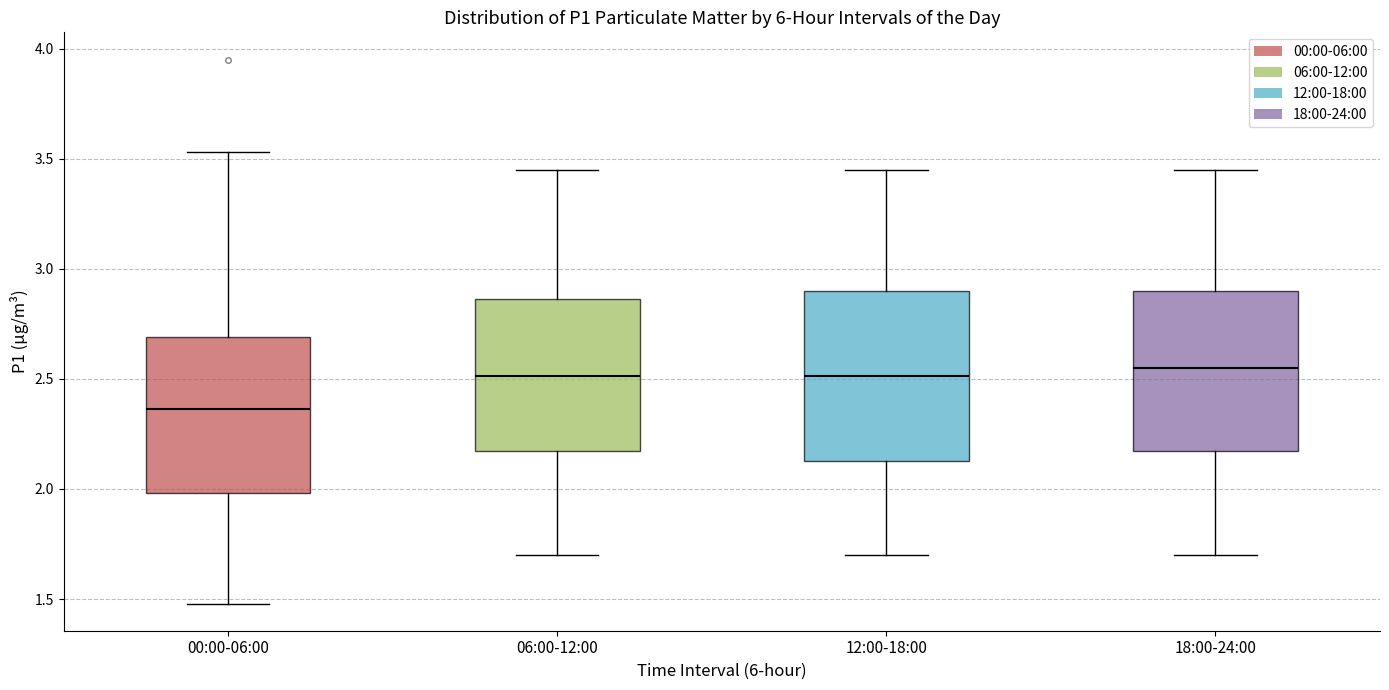

Reading left to right, transcribe this box plot: for each box, give where its median line is, the range the box spans, and where its two whiskers end, as read against the y-axis. The values are not printed on the chart, so give them approximately, as read against the axis.

00:00-06:00: median 2.35, box 2.00 to 2.70, whiskers 1.50 to 3.55
06:00-12:00: median 2.50, box 2.15 to 2.85, whiskers 1.70 to 3.45
12:00-18:00: median 2.50, box 2.15 to 2.90, whiskers 1.70 to 3.45
18:00-24:00: median 2.55, box 2.15 to 2.90, whiskers 1.70 to 3.45